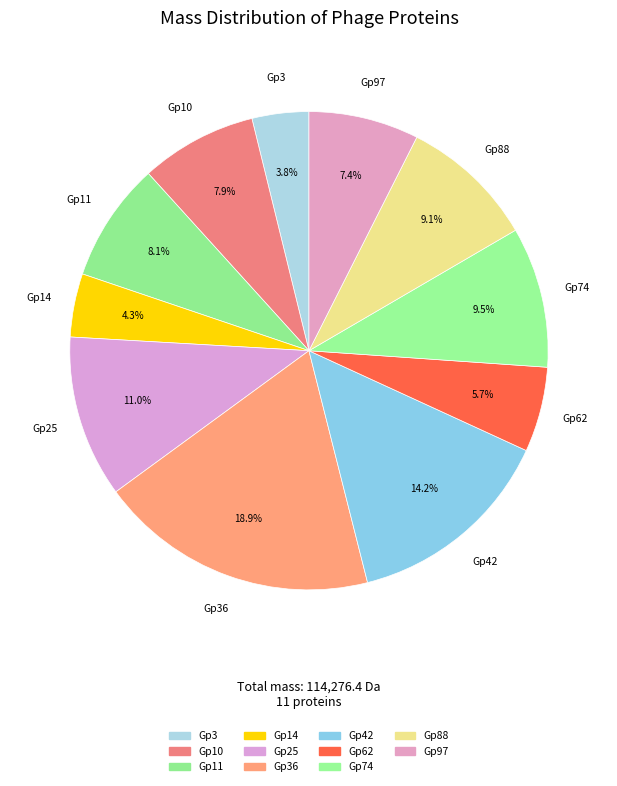

Which category has the smallest portion of the pie?

Gp3